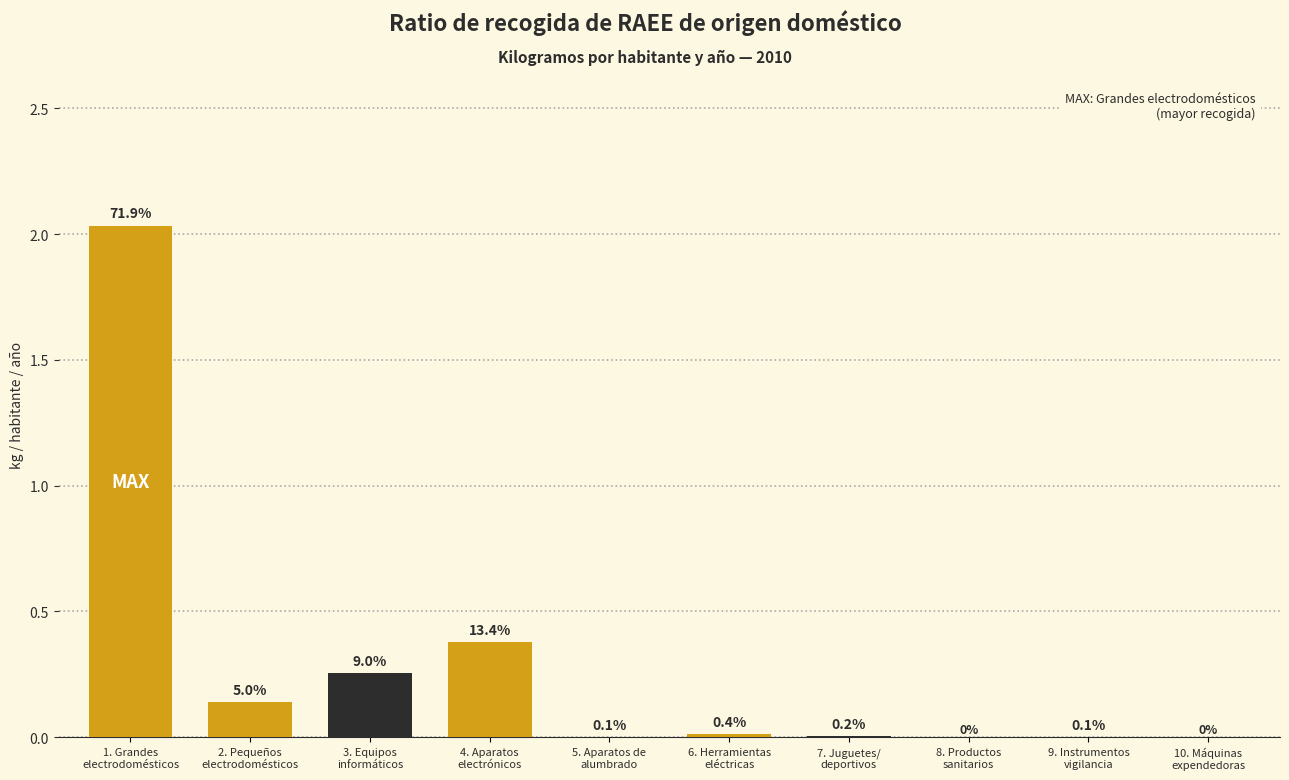

What is the sum of all values?

2.8